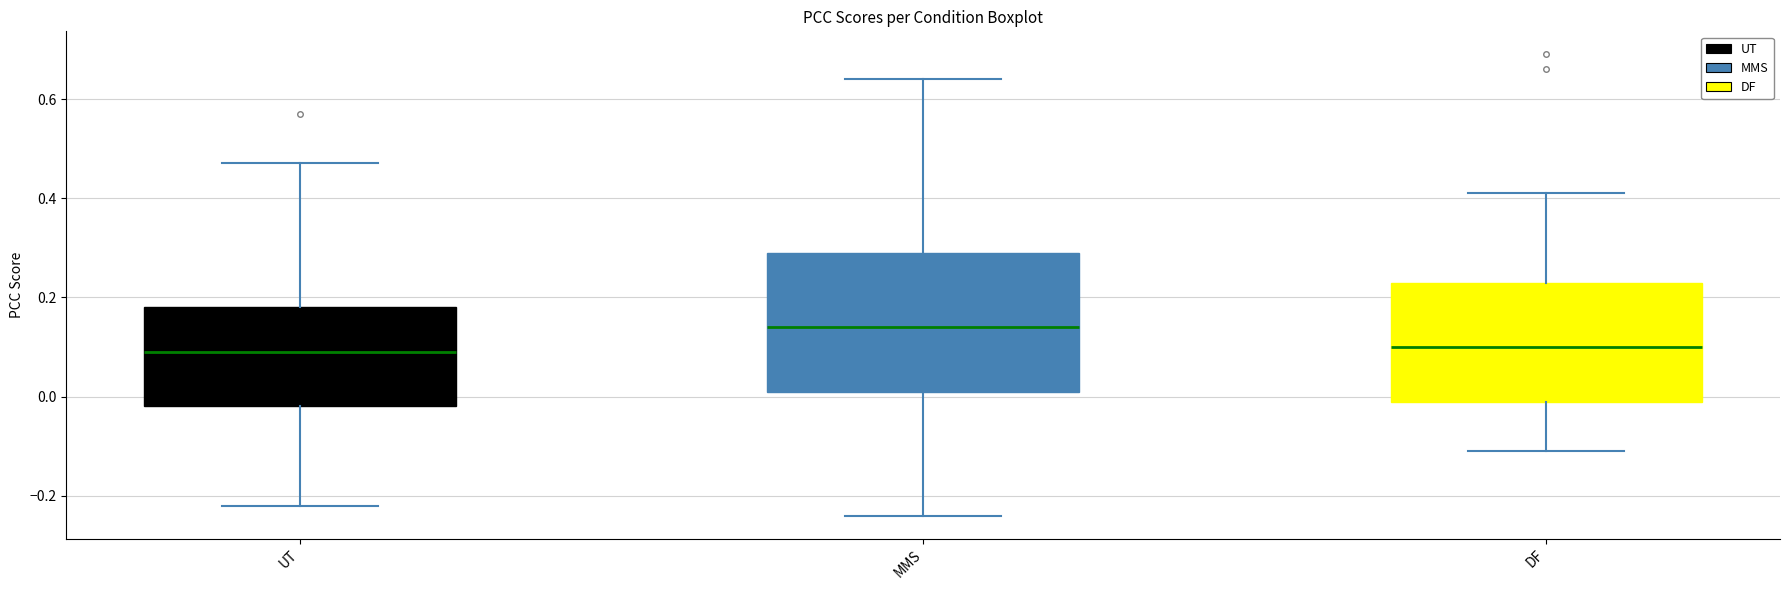

Comparing the boxes themselves (not the whiskers), which one is the tallest?

MMS